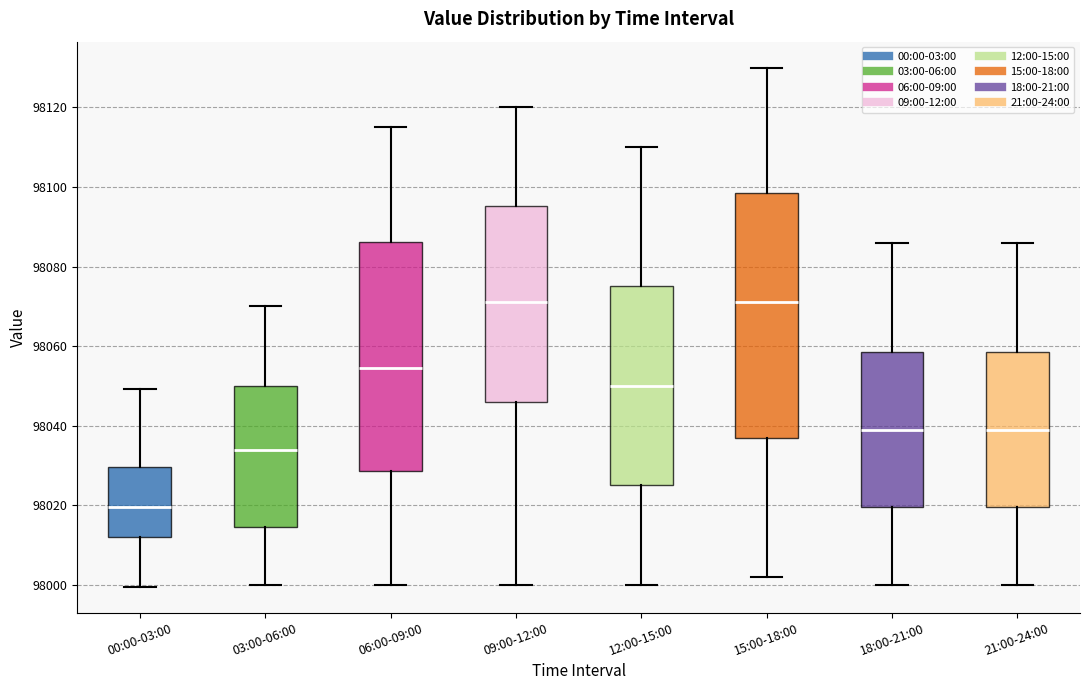

Reading left to right, transcribe this box plot: for each box, give where its median line is, the range the box spans, and where its two whiskers end, as read against the y-axis. The values are not printed on the chart, so give them approximately, as read against the axis.

00:00-03:00: median 98020, box 98012 to 98030, whiskers 98000 to 98050
03:00-06:00: median 98034, box 98014 to 98050, whiskers 98000 to 98070
06:00-09:00: median 98054, box 98028 to 98086, whiskers 98000 to 98116
09:00-12:00: median 98072, box 98046 to 98096, whiskers 98000 to 98120
12:00-15:00: median 98050, box 98026 to 98076, whiskers 98000 to 98110
15:00-18:00: median 98072, box 98038 to 98098, whiskers 98002 to 98130
18:00-21:00: median 98040, box 98020 to 98058, whiskers 98000 to 98086
21:00-24:00: median 98040, box 98020 to 98058, whiskers 98000 to 98086